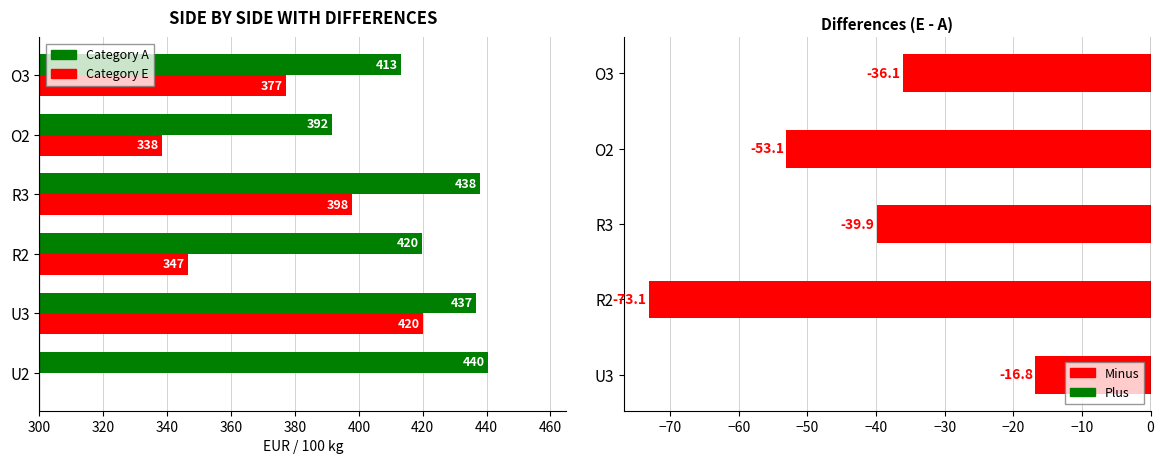

Reading left to right, extract all data points from this chart.

Category A: 440.4	436.8	419.8	437.9	391.6	413.1
Category E: 300.0	420.0	346.6	398.0	338.5	377.1